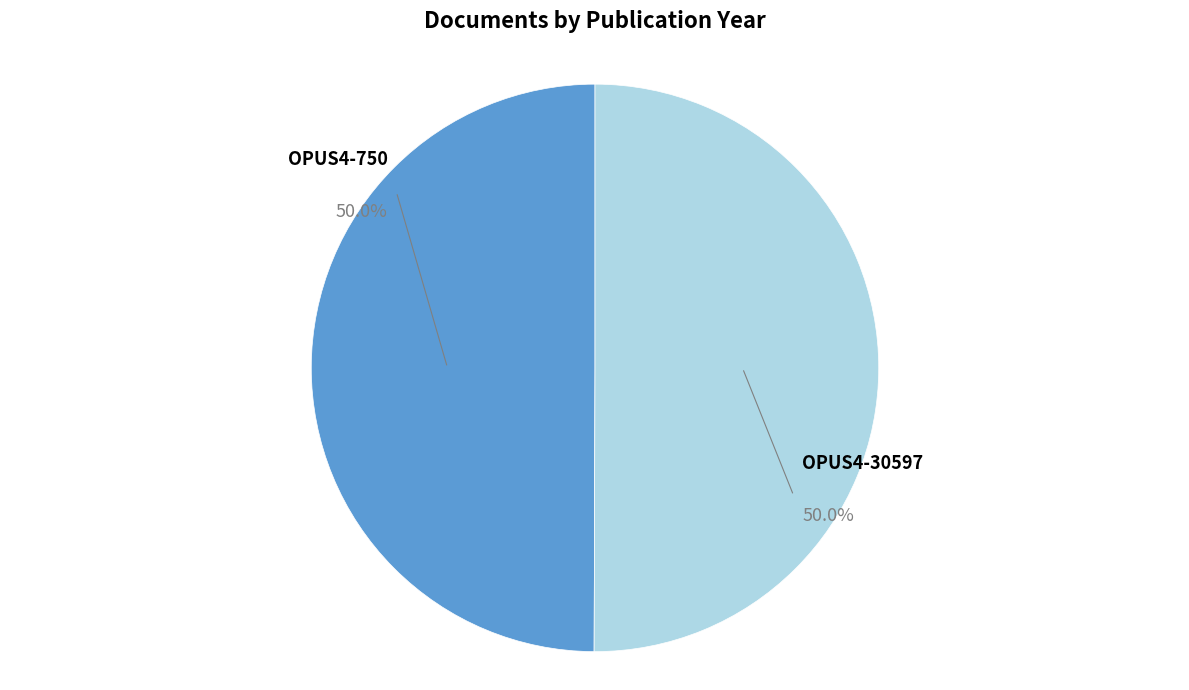

Count the number of slices in the pie.

2